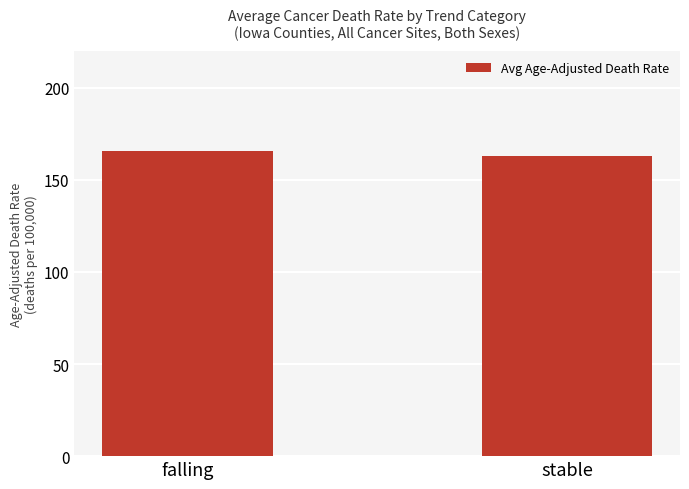

Count the values in the range 162 to 165.

1